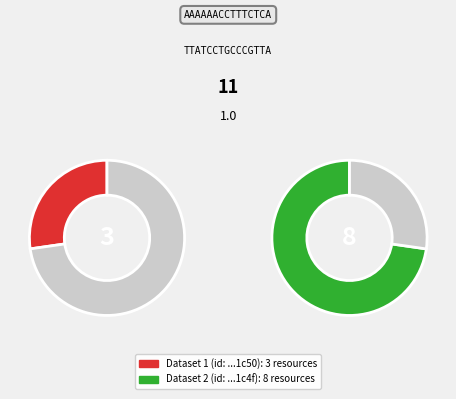

Which category accounts for the majority?

5d00d7ca0f7fb07999ed1c4f